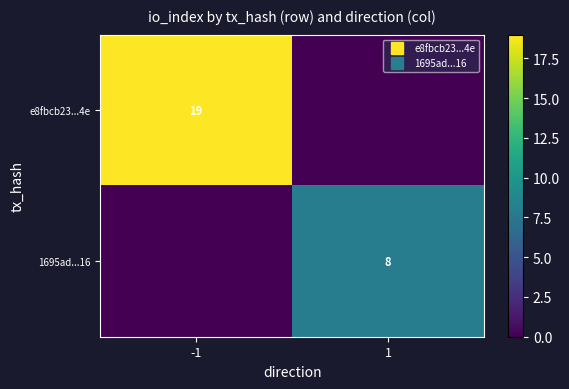

Count the number of categories in the chart.

2